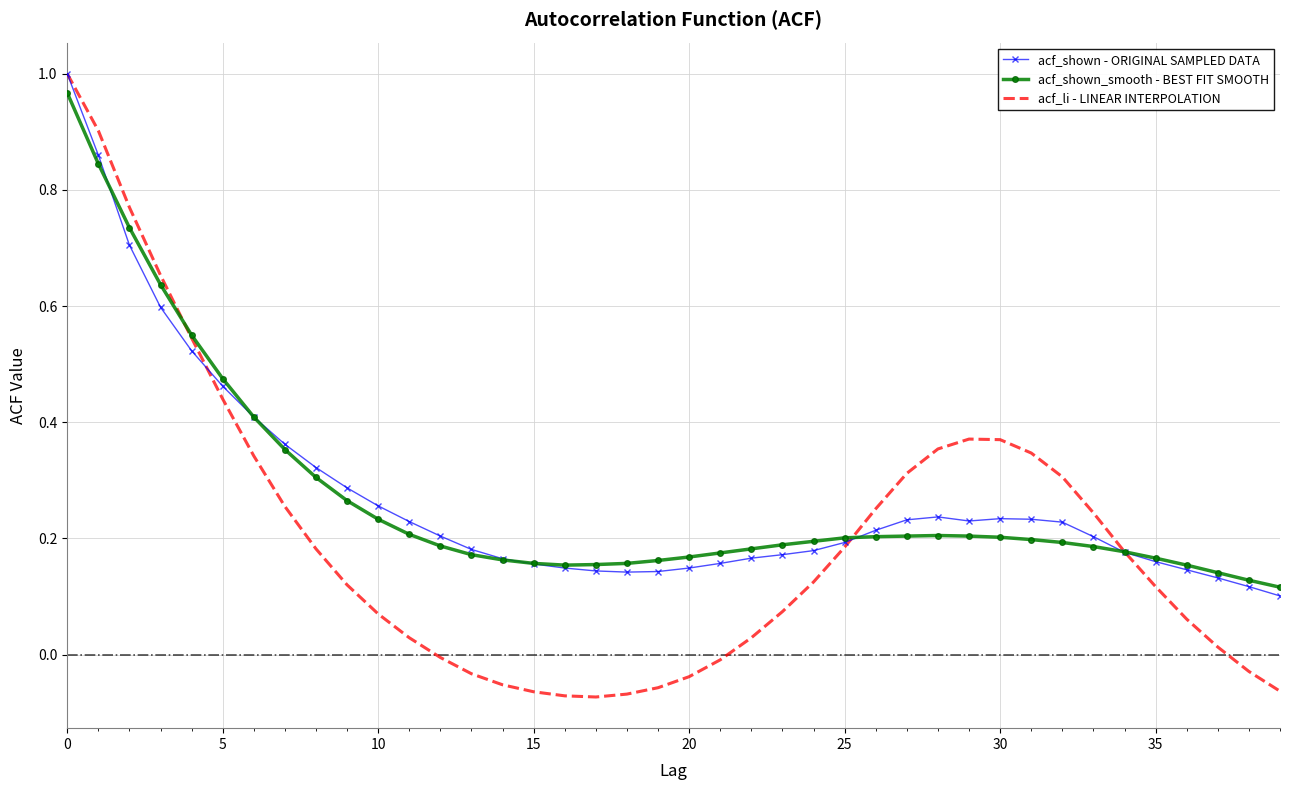

Which series has the largest range (max minus min)?

acf_li - LINEAR INTERPOLATION